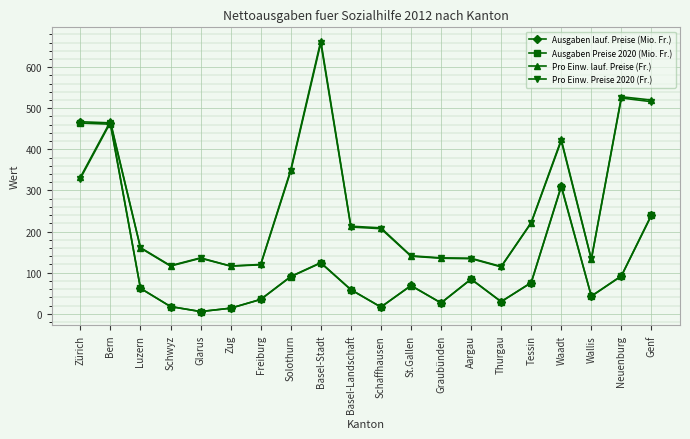

What is the average value of the Ausgaben lauf. Preise (Mio. Fr.) series?

116.4